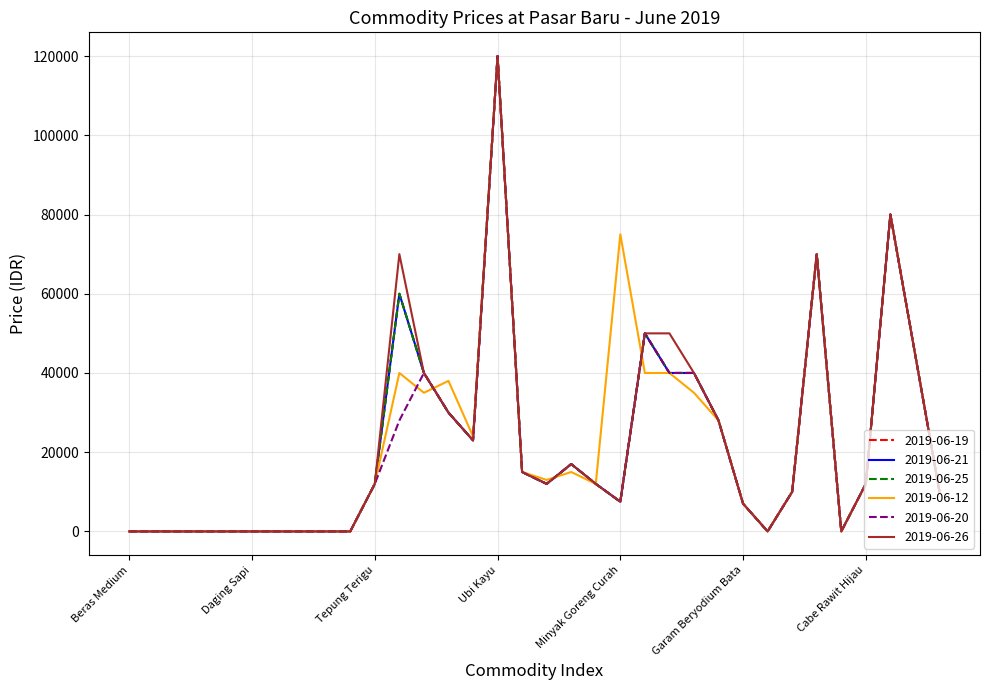

Does the chart display data point markers on the line(s)?

No